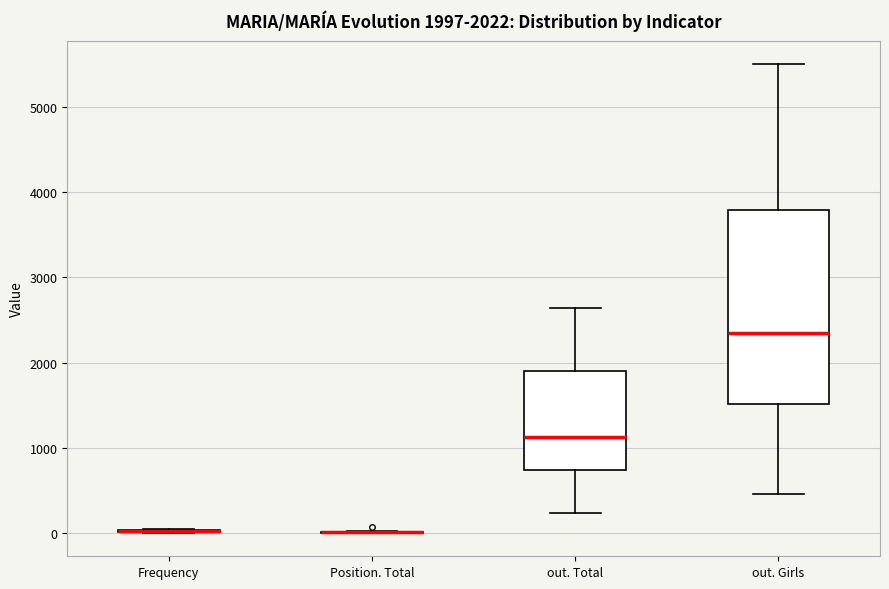

Which box is the tallest, from its lower edge to its upper edge?

out. Girls